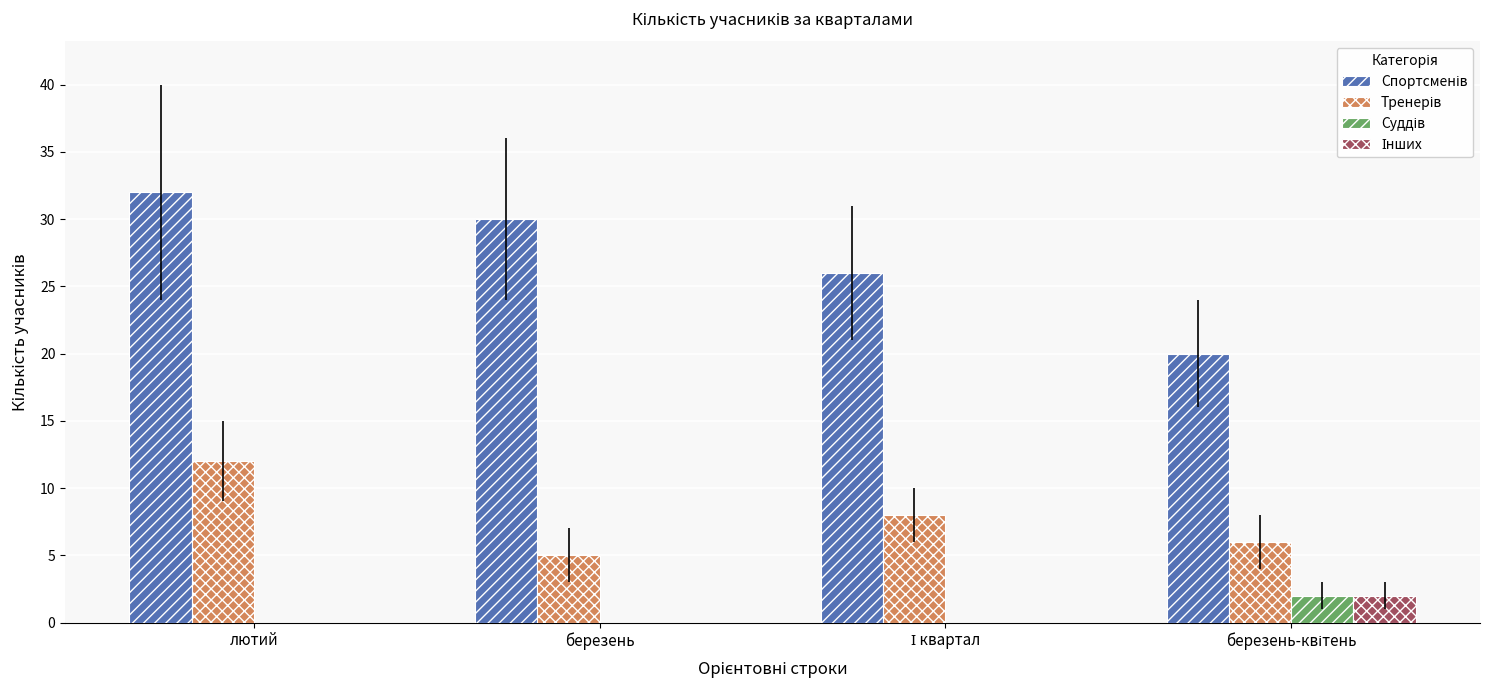

At which category is the sum across all series the highest?

лютий